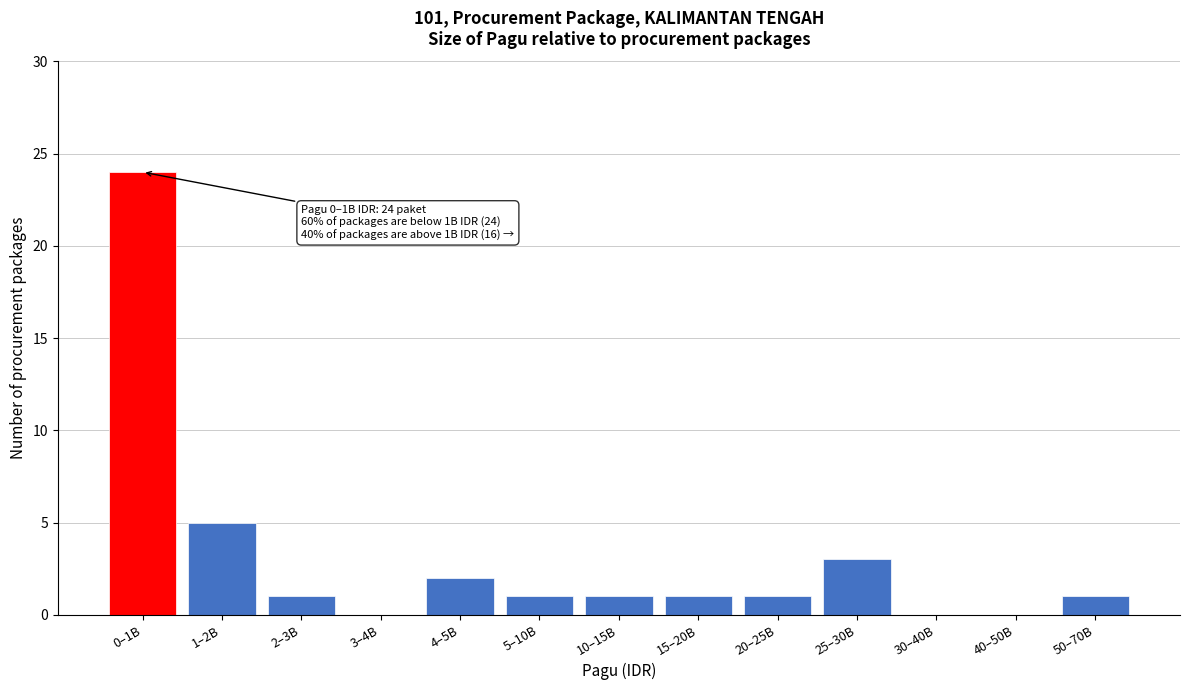

Reading right to left, extract all data points from this chart.

50–70B=1	40–50B=0	30–40B=0	25–30B=3	20–25B=1	15–20B=1	10–15B=1	5–10B=1	4–5B=2	3–4B=0	2–3B=1	1–2B=5	0–1B=24